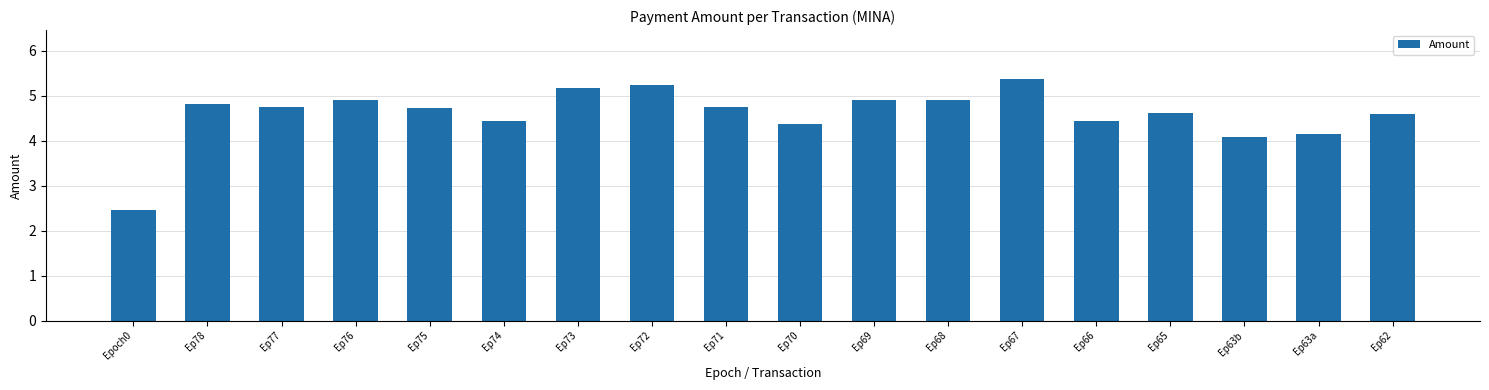

Which label corresponds to the largest value in the chart?

Ep67